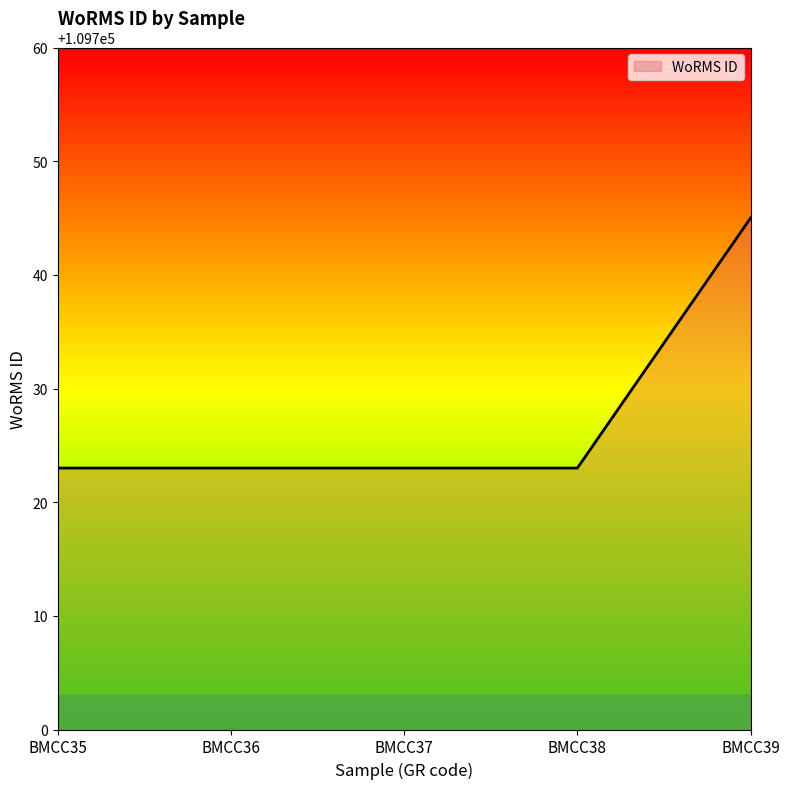

What is the sum of all values?

548637